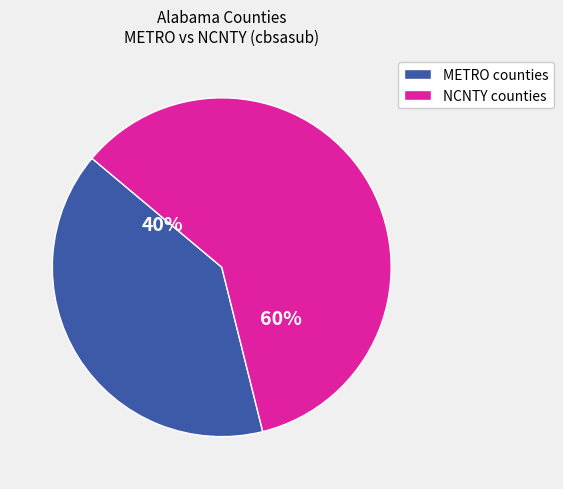

Between METRO counties and NCNTY counties, which is larger?

NCNTY counties